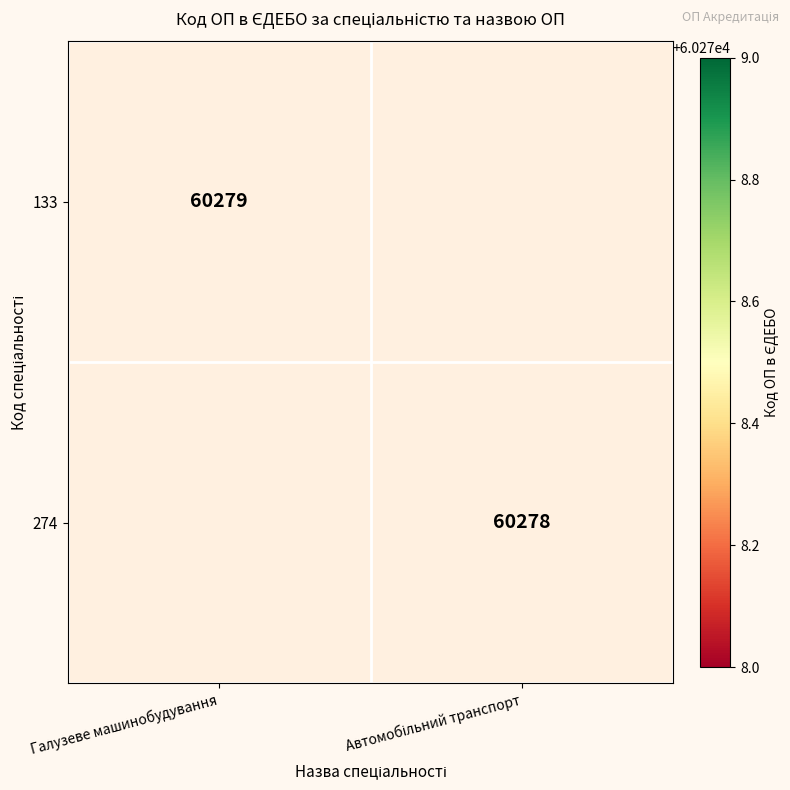

Which series has the largest range (max minus min)?

133